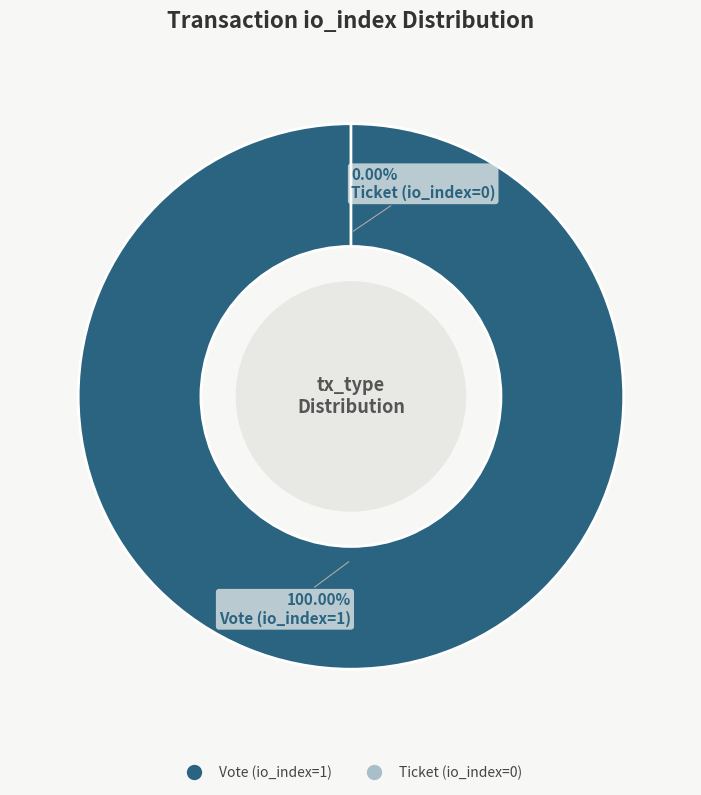

To the nearest percent, what is the combined percentage of Ticket (io_index=0) and Vote (io_index=1)?

100%